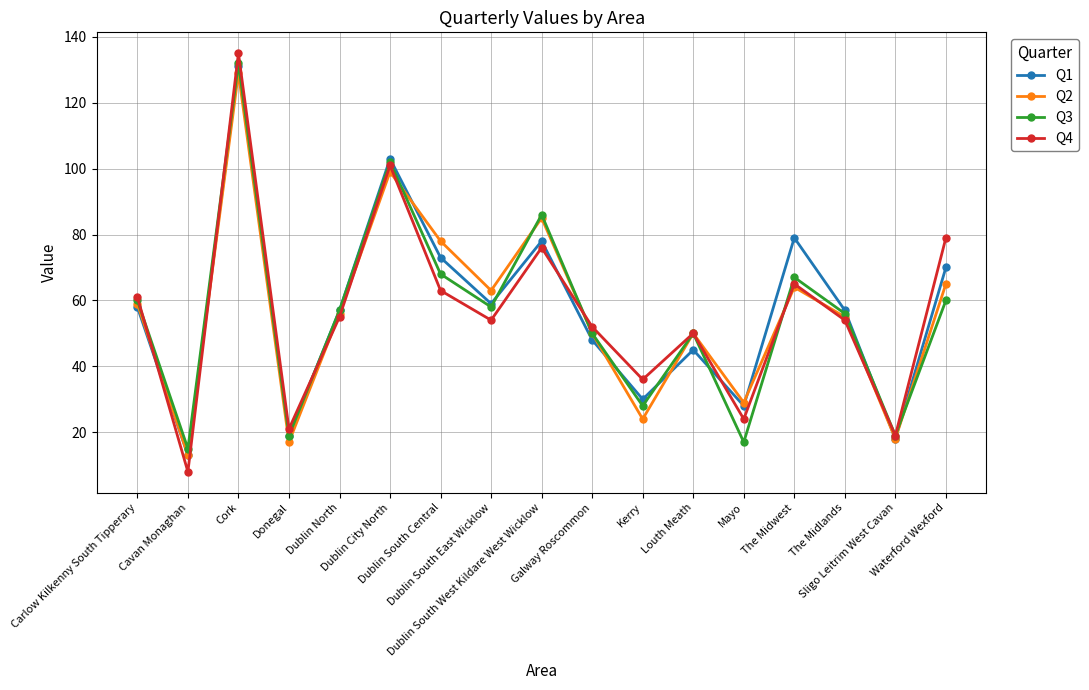

What is the total value across all series at Dublin South Central?

282